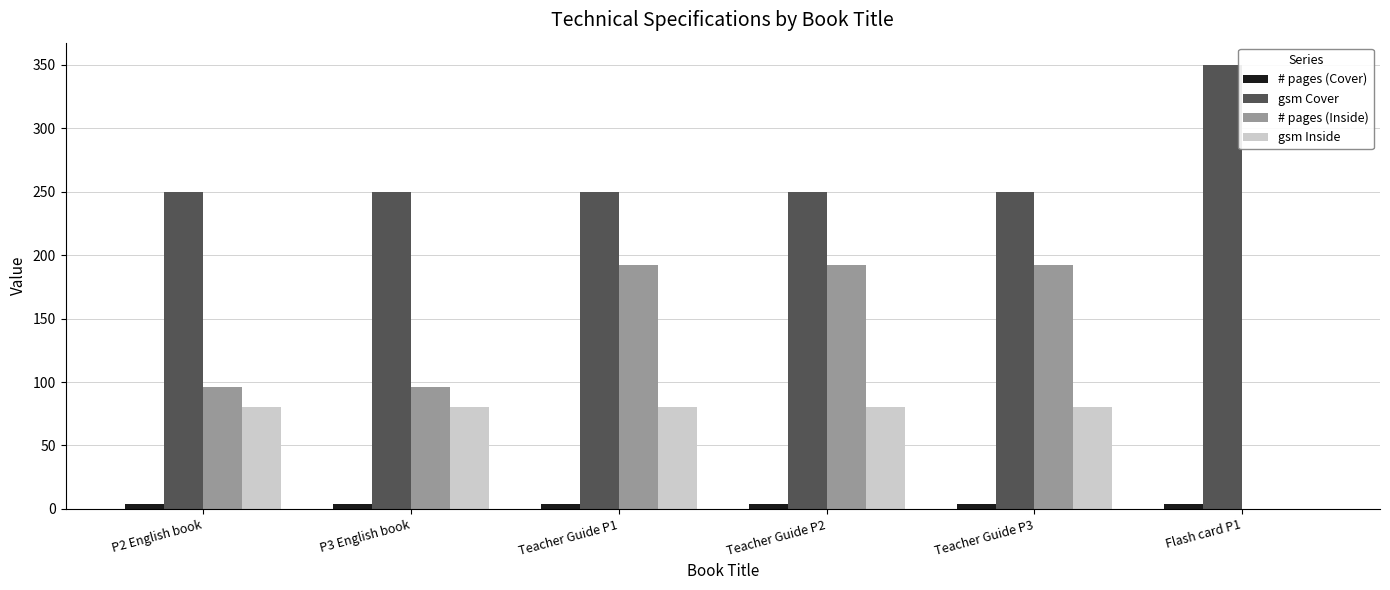

Which series has the largest total across all categories?

gsm Cover